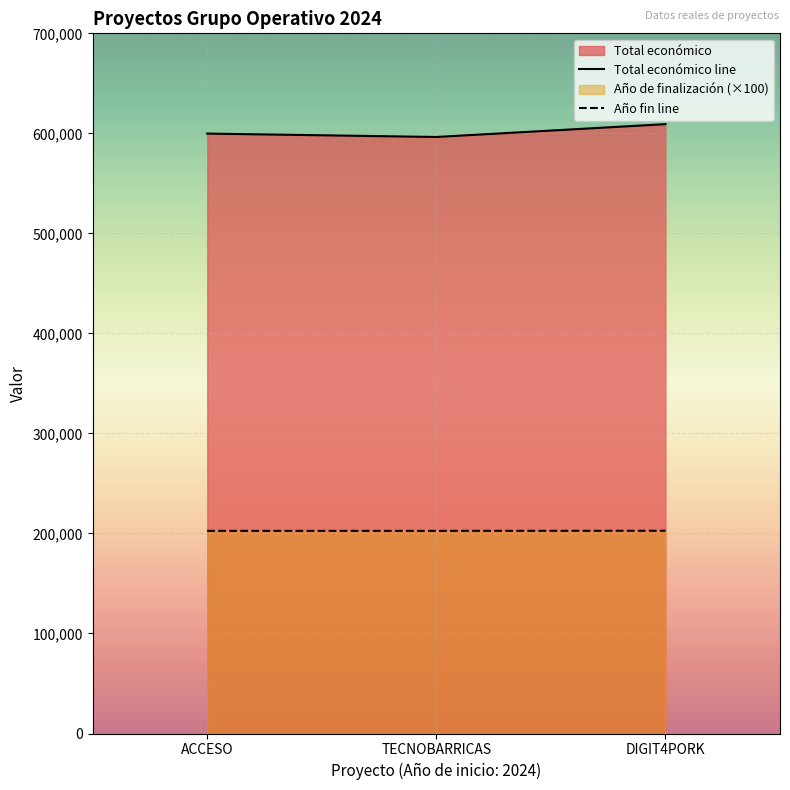

What is the difference between the highest and lowest values at ACCESO?

397179